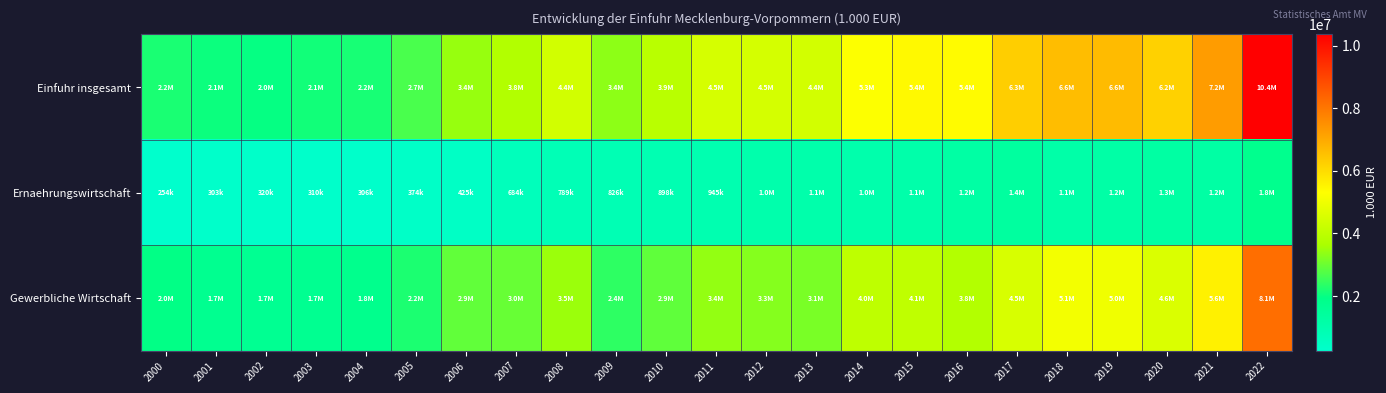

How many distinct data groups are displayed?

3